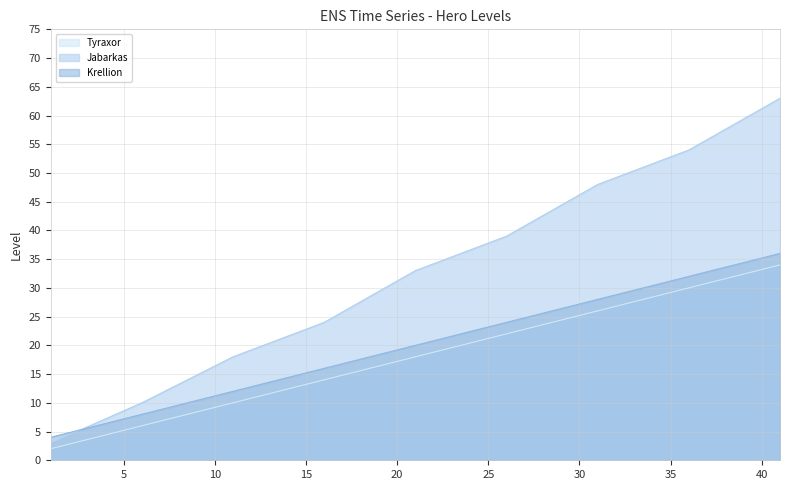

Where does the Jabarkas series first go above 33?

26